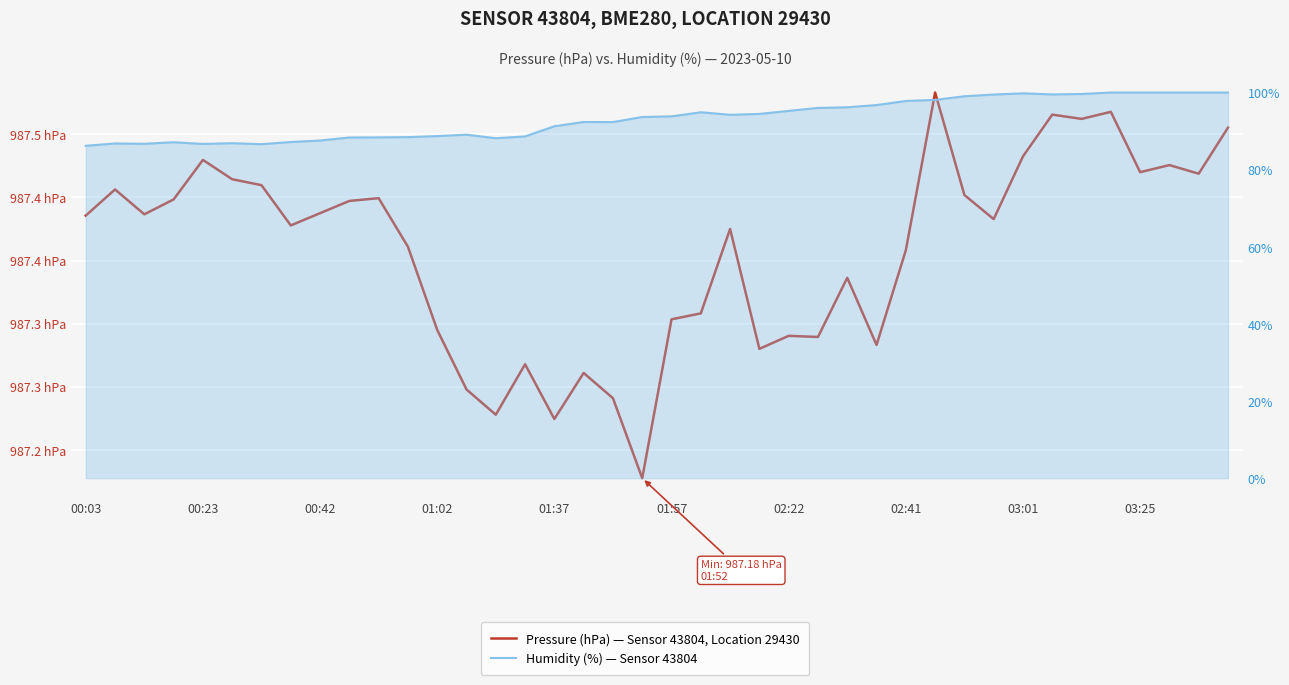

Rank the series by their average value, from lowest to highest.

Humidity (%) — Sensor 43804, Pressure (hPa) — Sensor 43804, Location 29430